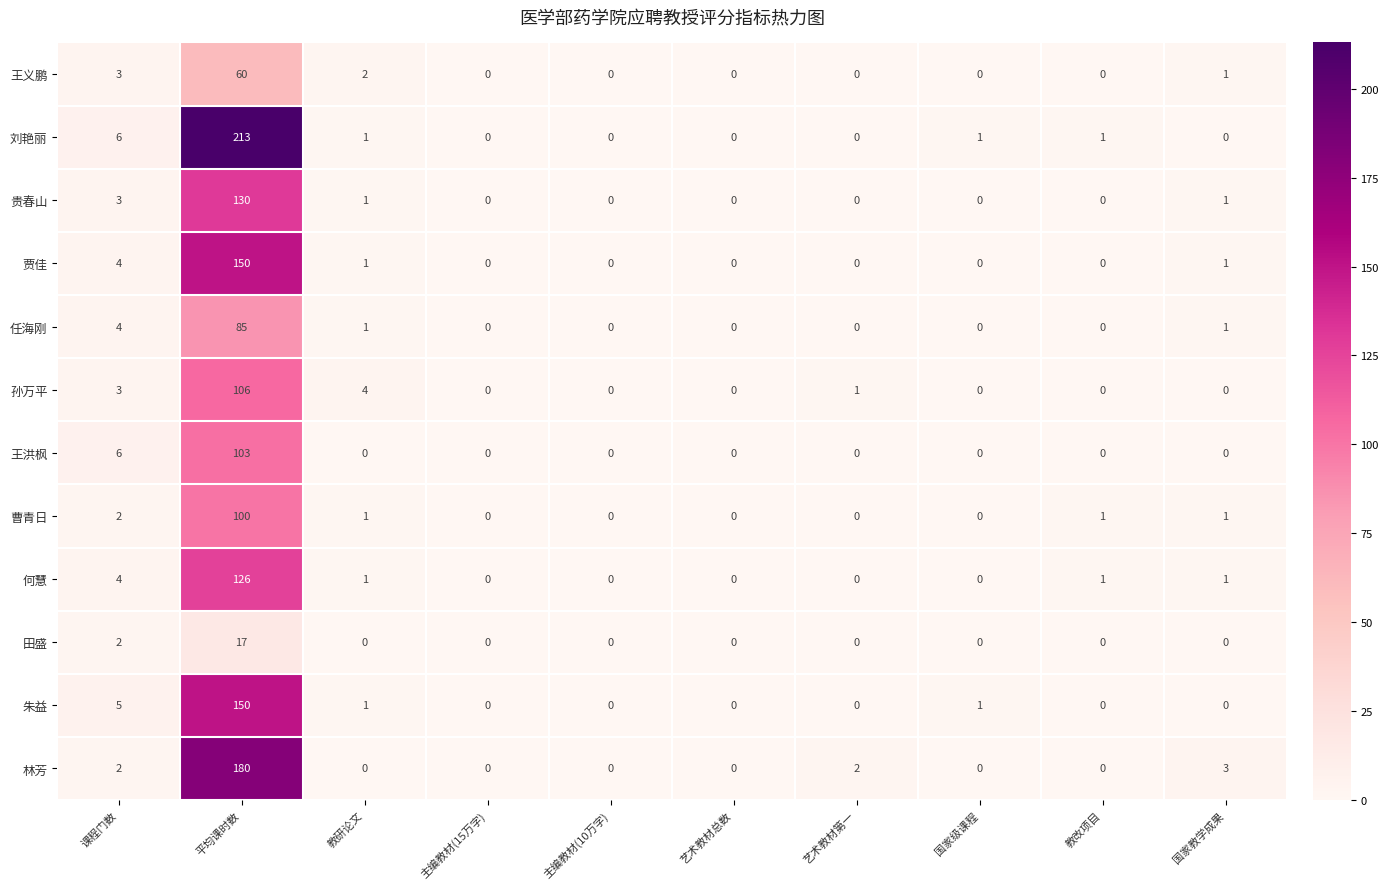

At which label does 贾佳 reach its peak?

平均课时数